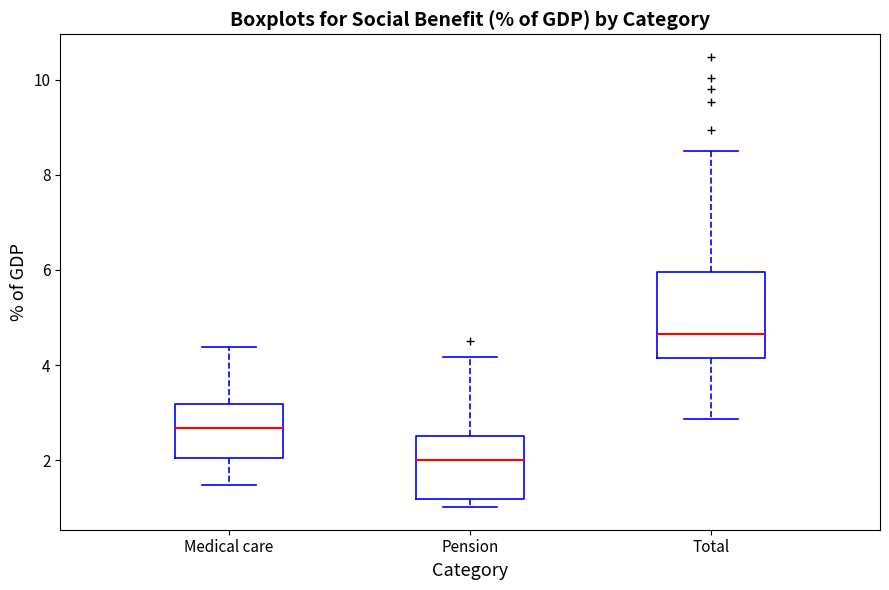

Reading left to right, transcribe this box plot: for each box, give where its median line is, the range the box spans, and where its two whiskers end, as read against the y-axis. The values are not printed on the chart, so give them approximately, as read against the axis.

Medical care: median 2.6, box 2.0 to 3.2, whiskers 1.4 to 4.4
Pension: median 2.0, box 1.2 to 2.6, whiskers 1.0 to 4.2
Total: median 4.6, box 4.2 to 6.0, whiskers 2.8 to 8.6